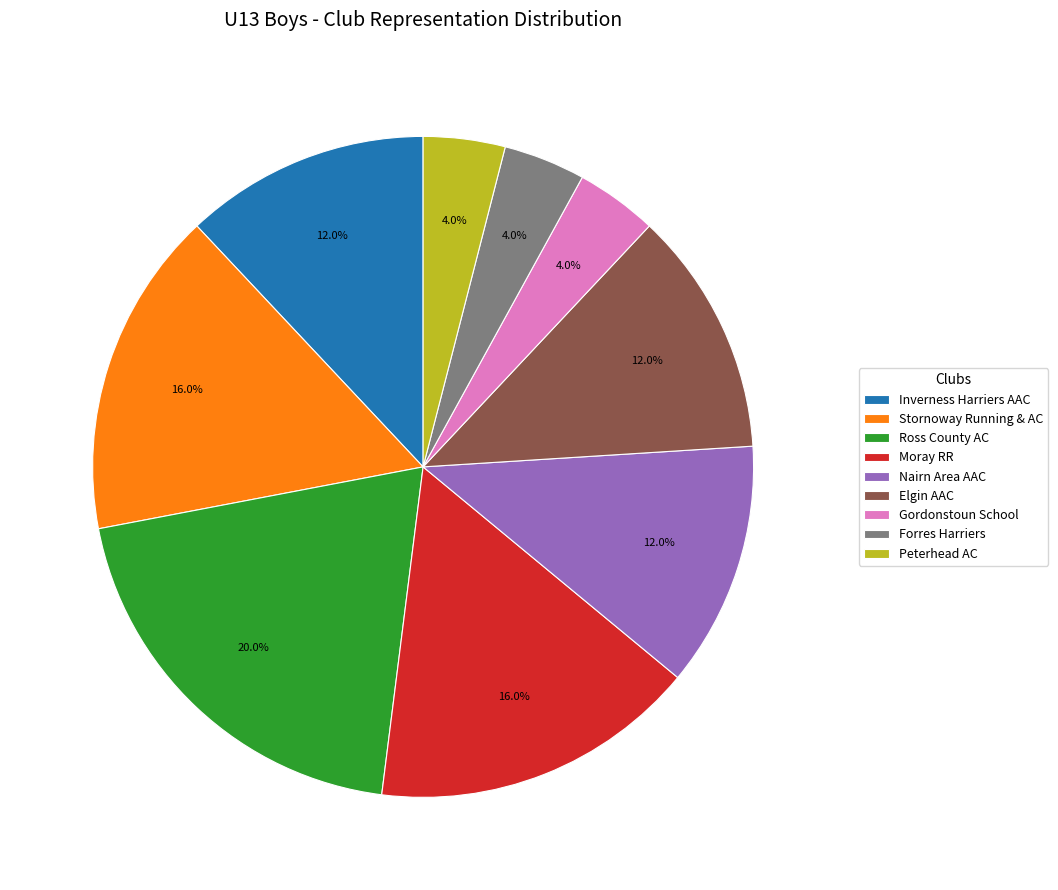

Which has a higher value, Moray RR or Inverness Harriers AAC?

Moray RR